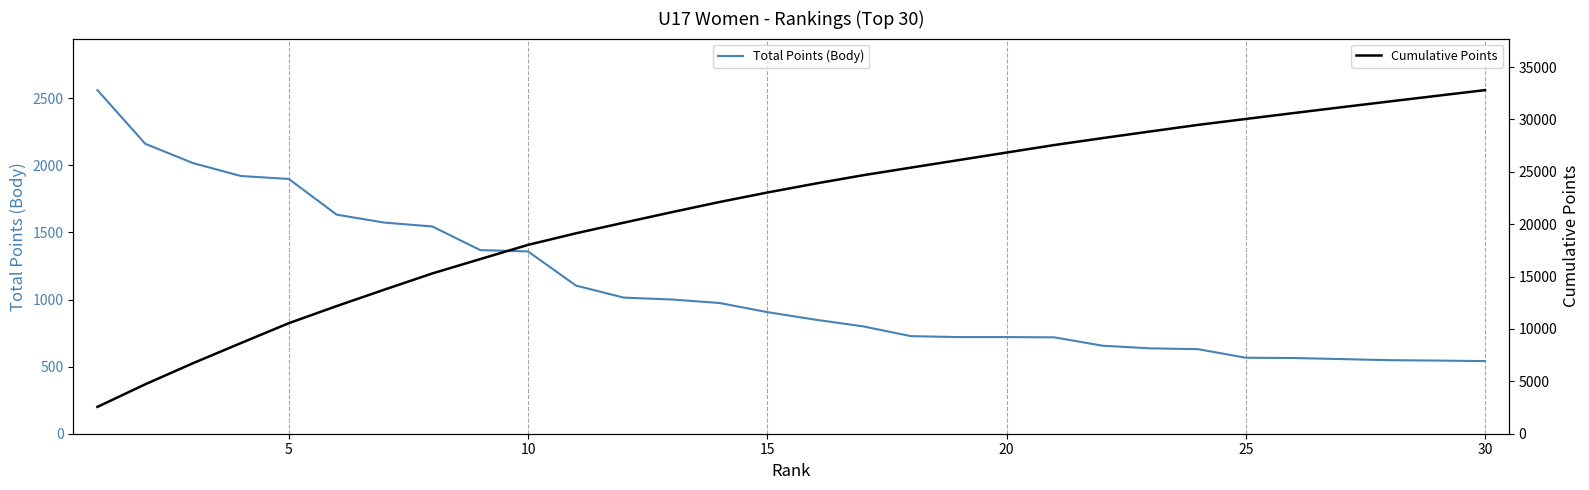

Rank the series at 10 from highest to lowest value.

Cumulative Points, Total Points (Body)